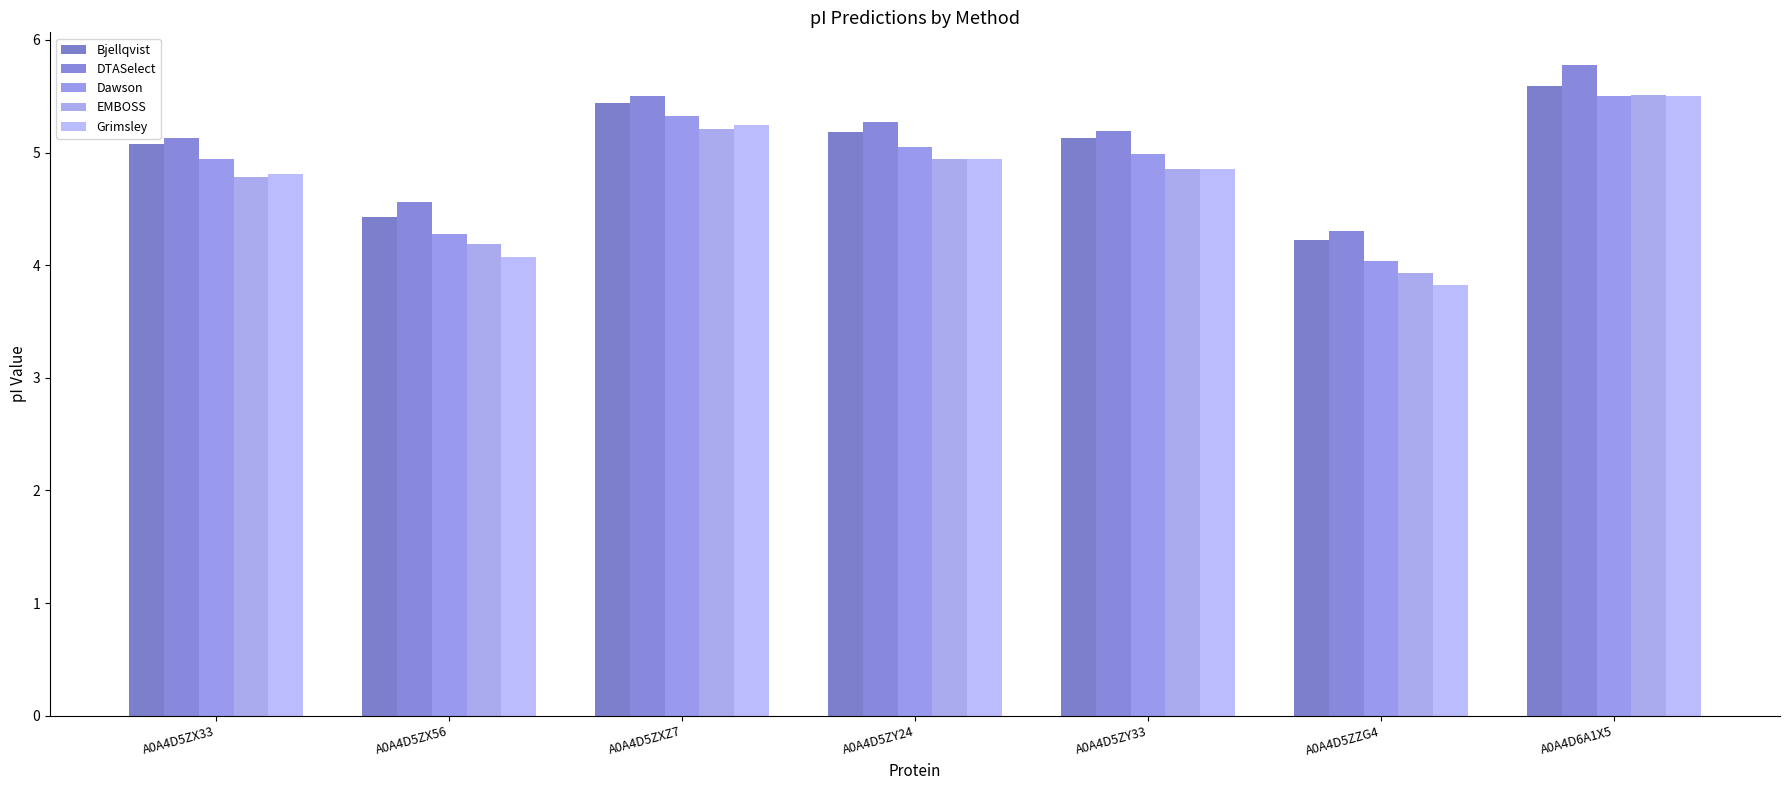

Reading right to left, transcribe all the data shown in this chart.

Bjellqvist: A0A4D6A1X5=5.6	A0A4D5ZZG4=4.2	A0A4D5ZY33=5.1	A0A4D5ZY24=5.2	A0A4D5ZXZ7=5.4	A0A4D5ZX56=4.4	A0A4D5ZX33=5.1
DTASelect: A0A4D6A1X5=5.8	A0A4D5ZZG4=4.3	A0A4D5ZY33=5.2	A0A4D5ZY24=5.3	A0A4D5ZXZ7=5.5	A0A4D5ZX56=4.6	A0A4D5ZX33=5.1
Dawson: A0A4D6A1X5=5.5	A0A4D5ZZG4=4.0	A0A4D5ZY33=5.0	A0A4D5ZY24=5.1	A0A4D5ZXZ7=5.3	A0A4D5ZX56=4.3	A0A4D5ZX33=4.9
EMBOSS: A0A4D6A1X5=5.5	A0A4D5ZZG4=3.9	A0A4D5ZY33=4.9	A0A4D5ZY24=4.9	A0A4D5ZXZ7=5.2	A0A4D5ZX56=4.2	A0A4D5ZX33=4.8
Grimsley: A0A4D6A1X5=5.5	A0A4D5ZZG4=3.8	A0A4D5ZY33=4.9	A0A4D5ZY24=4.9	A0A4D5ZXZ7=5.2	A0A4D5ZX56=4.1	A0A4D5ZX33=4.8